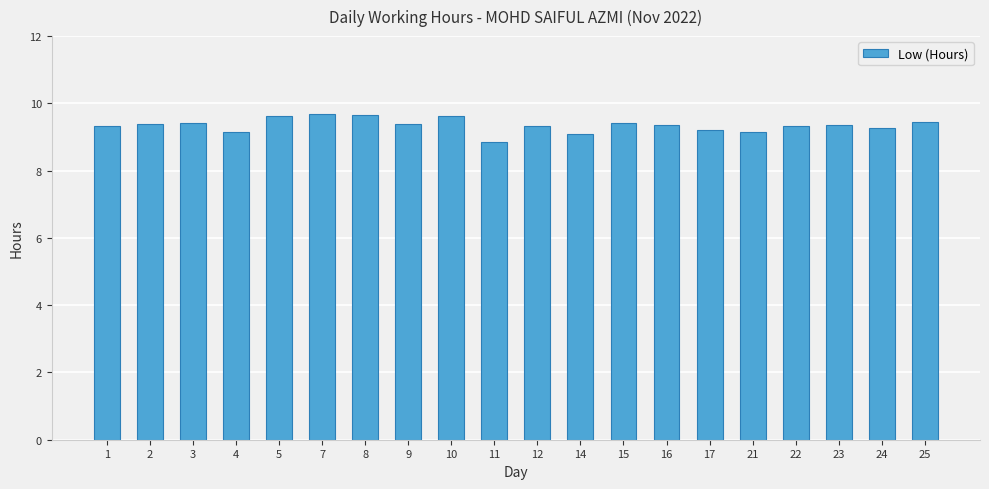

Is it true that the value at 22 is 15.9?

False